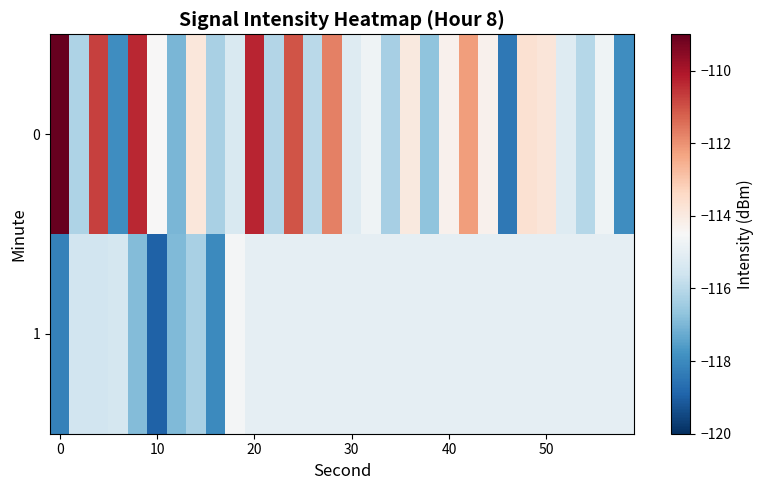

Reading right to left, what are all the values shown in this chart?

0: -117.9	-114.7	-116.1	-115.2	-113.8	-113.7	-118.4	-114.3	-112.2	-114.3	-116.7	-114.0	-116.3	-114.7	-115.2	-111.7	-116.0	-111.0	-116.1	-110.3	-115.3	-116.3	-113.9	-117.0	-114.5	-110.3	-117.9	-110.8	-116.2	-109.0
1: -115.0	-115.0	-115.0	-115.0	-115.0	-115.0	-115.0	-115.0	-115.0	-115.0	-115.0	-115.0	-115.0	-115.0	-115.0	-115.0	-115.0	-115.0	-115.0	-115.0	-114.6	-118.0	-116.3	-116.9	-119.0	-116.9	-115.5	-115.5	-115.5	-118.2